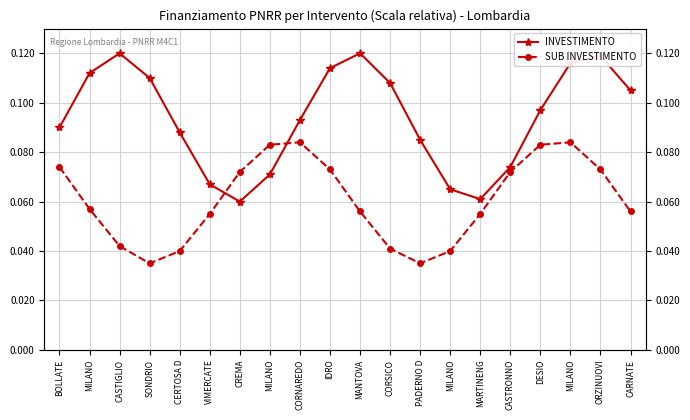

Does the chart display data point markers on the line(s)?

Yes